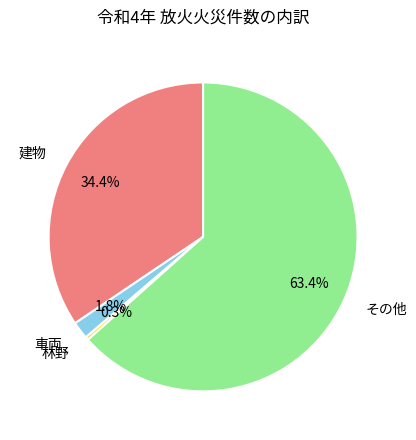

How many segments does this pie chart have?

4